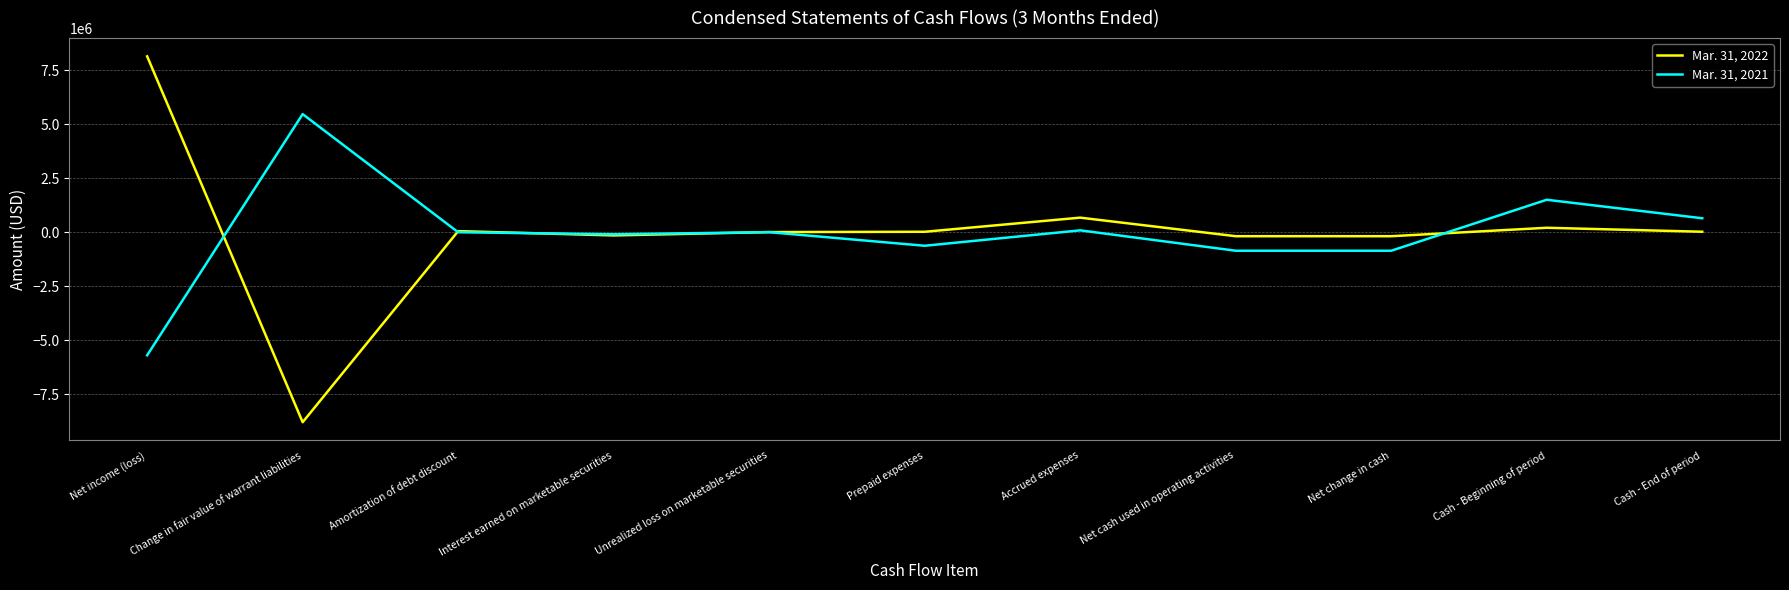

Where does the Mar. 31, 2021 series first go above 0?

Change in fair value of warrant liabilities